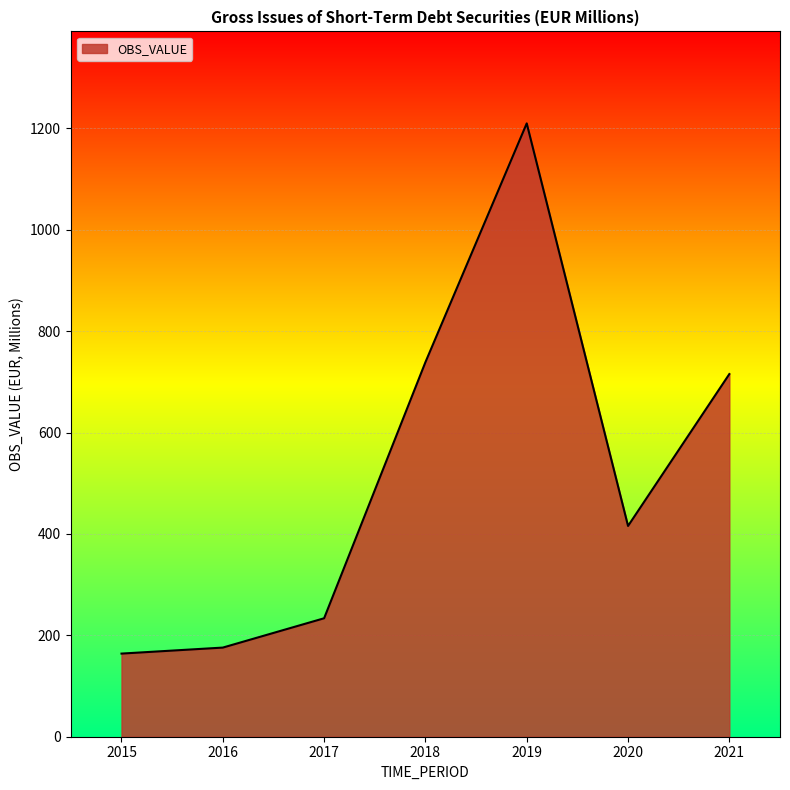

Rank the categories by value from highest to lowest.

2019, 2018, 2021, 2020, 2017, 2016, 2015